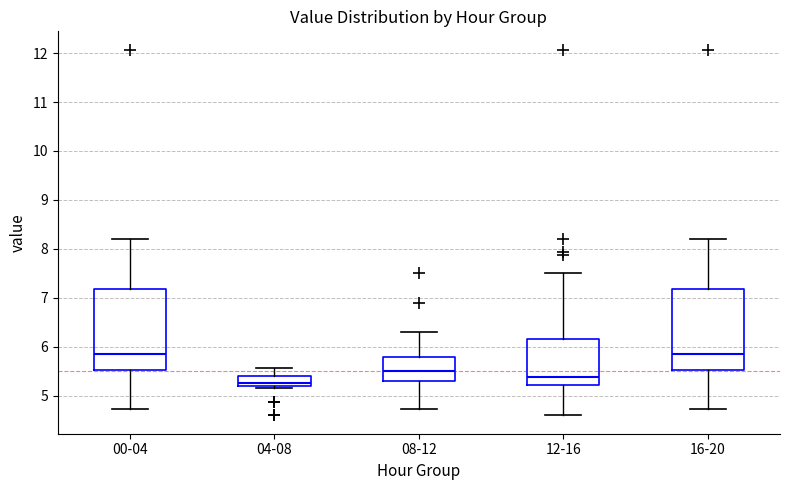

Which box has the lowest median line?

04-08